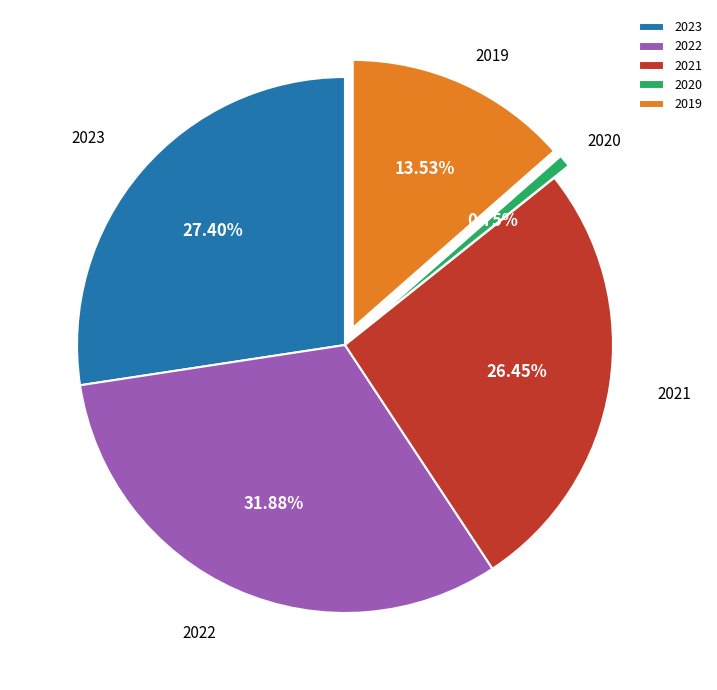

What is the largest slice in the pie chart?

2022